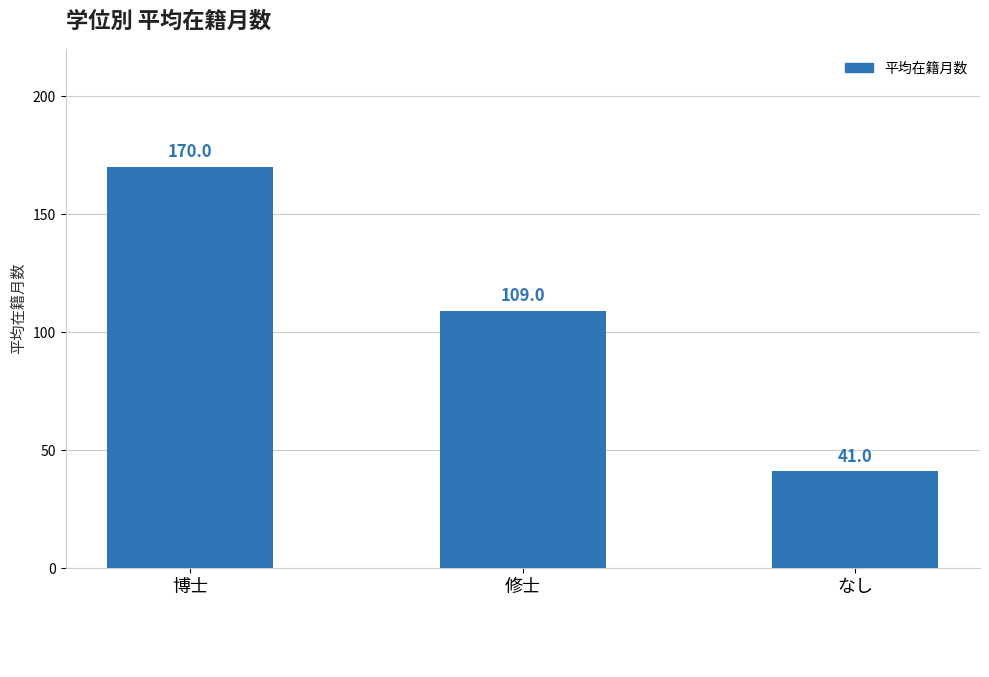

Count the values in the range 41 to 170.

3